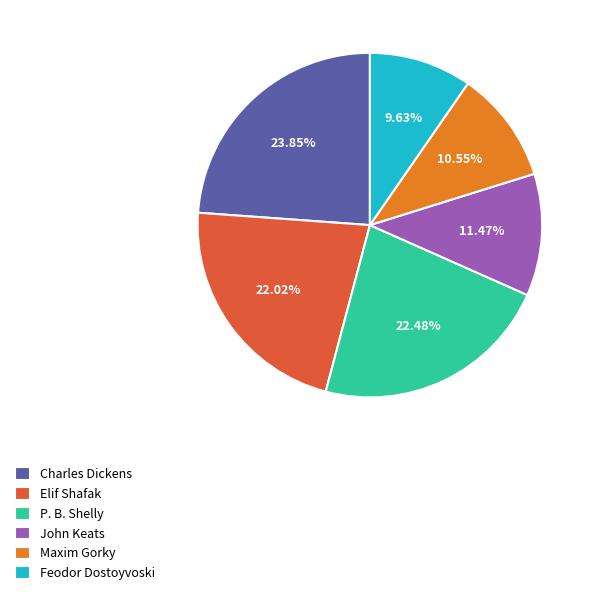

Do Charles Dickens and John Keats together represent more than half of the pie?

No